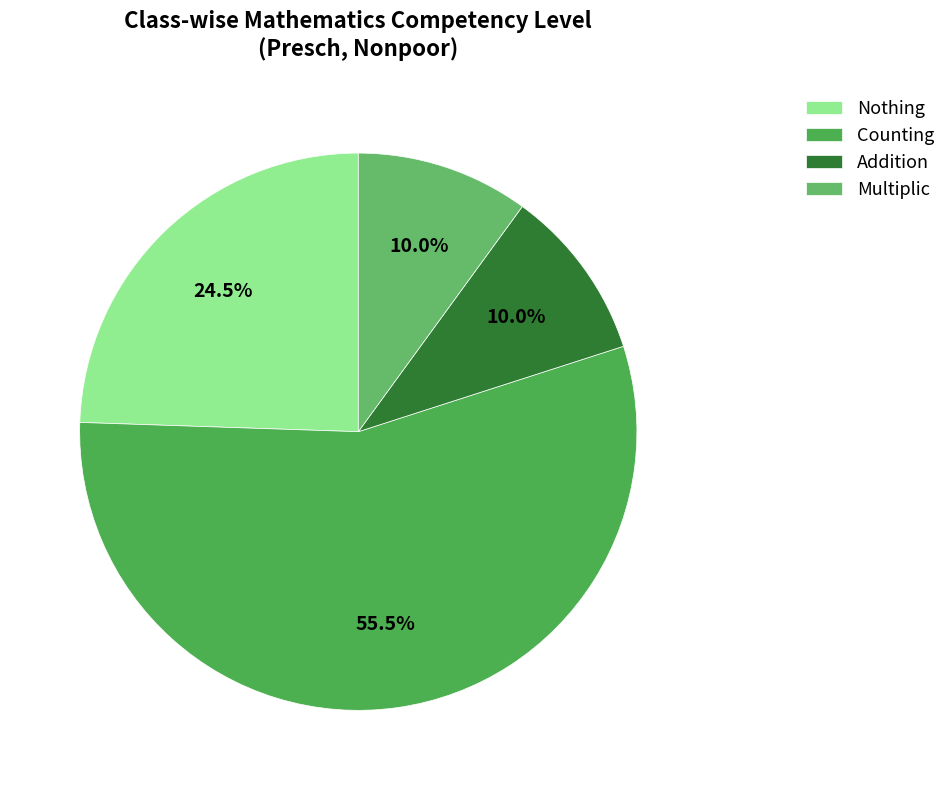

Rank the categories by value from highest to lowest.

Counting, Nothing, Addition, Multiplic